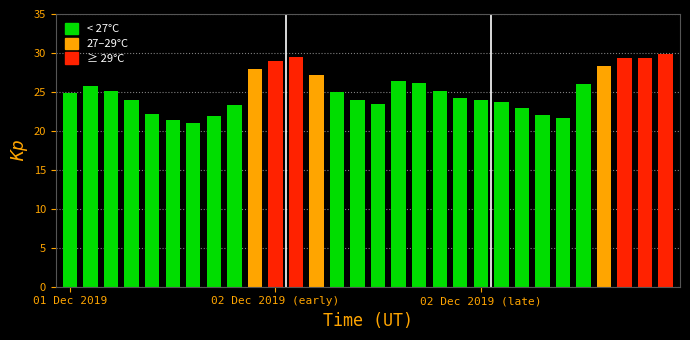

What is the difference between the second highest and second lowest values?

8.1